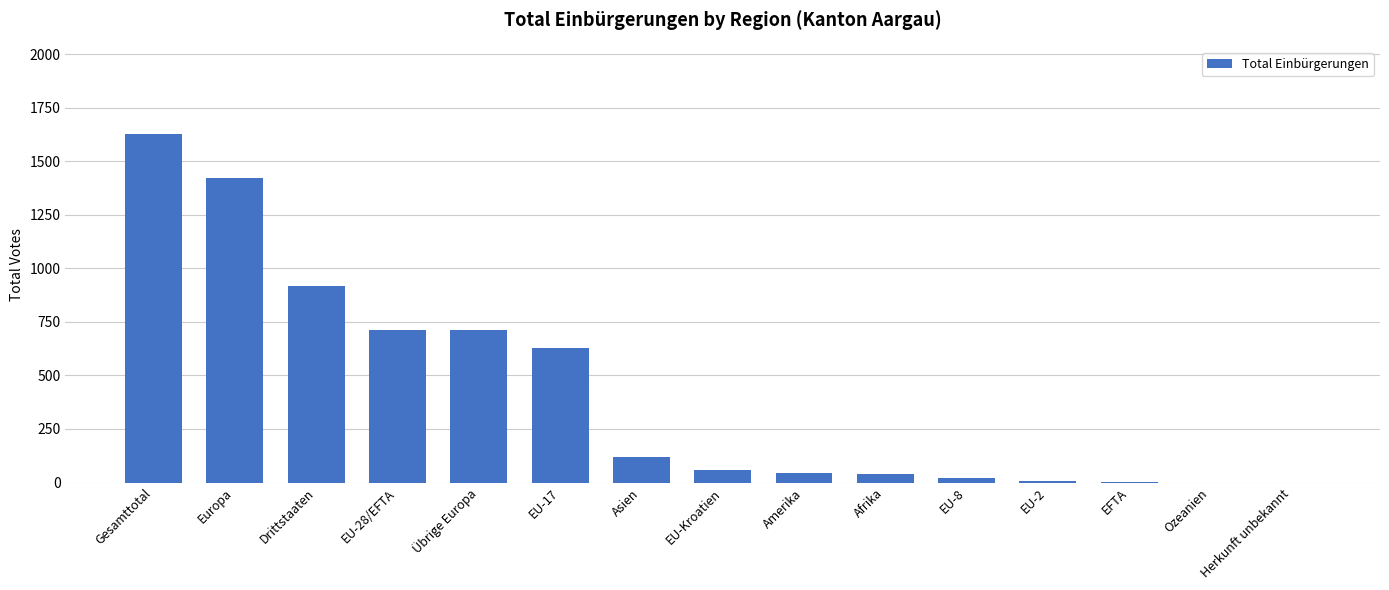

How many series are shown in this chart?

1